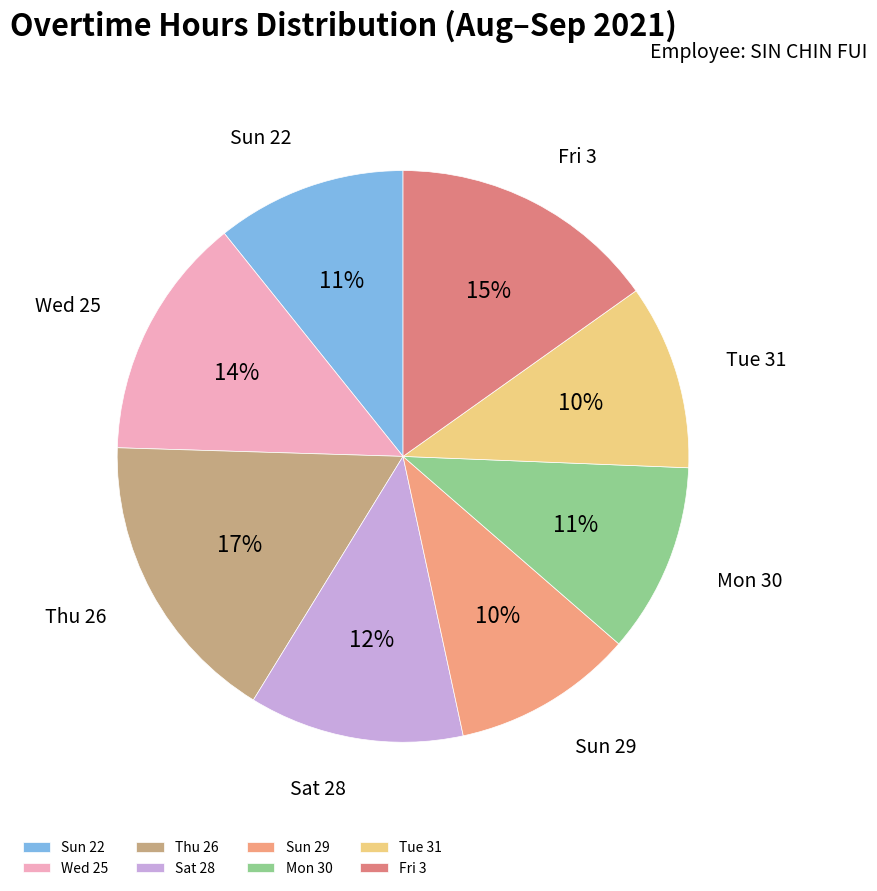

To the nearest percent, what is the average slice percentage?

12%